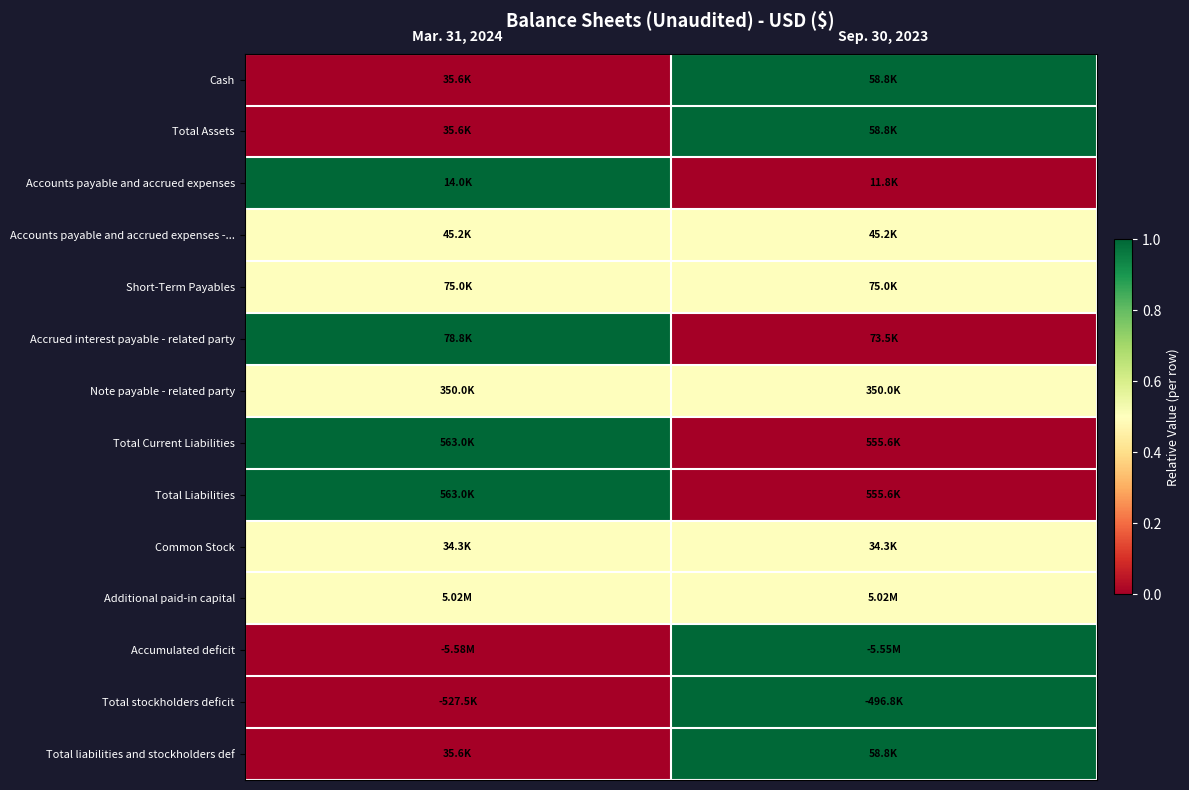

Which label corresponds to the largest value in the chart?

Sep. 30, 2023